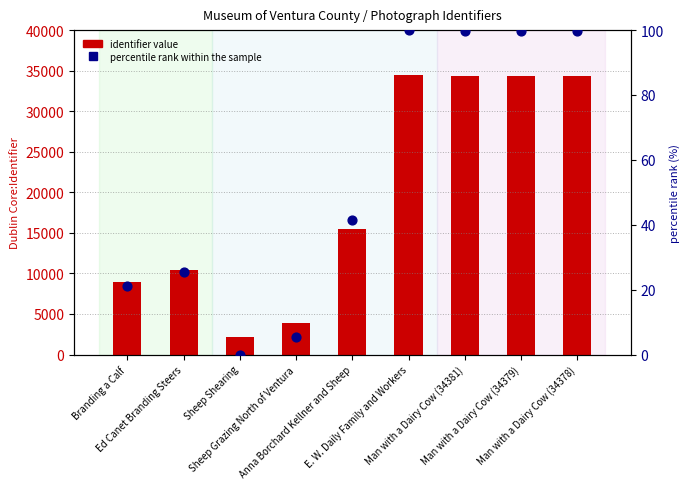

Which series reaches the maximum Y coordinate?

Identifier (count)